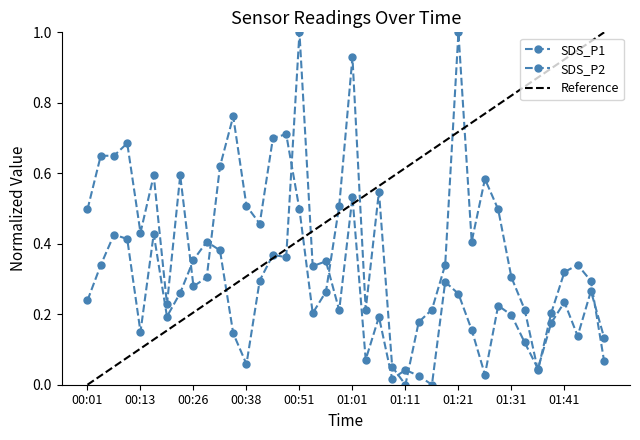

How many categories are shown in the chart?

40